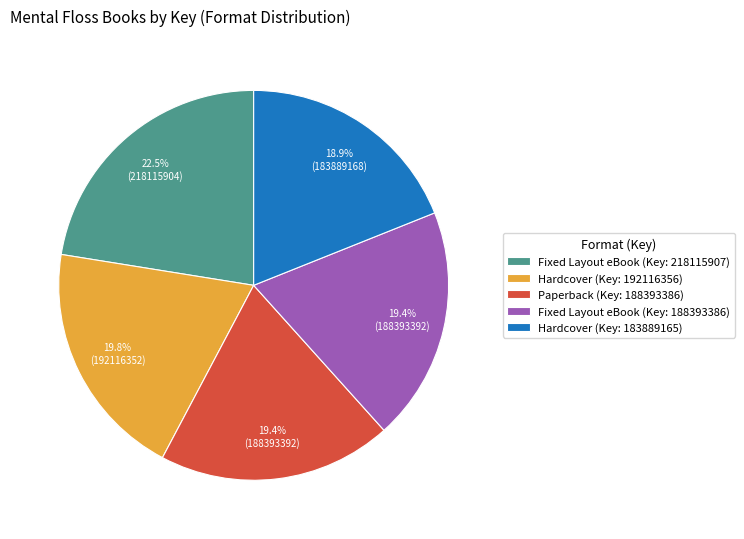

What is the largest slice in the pie chart?

Fixed Layout eBook (Key: 218115907)